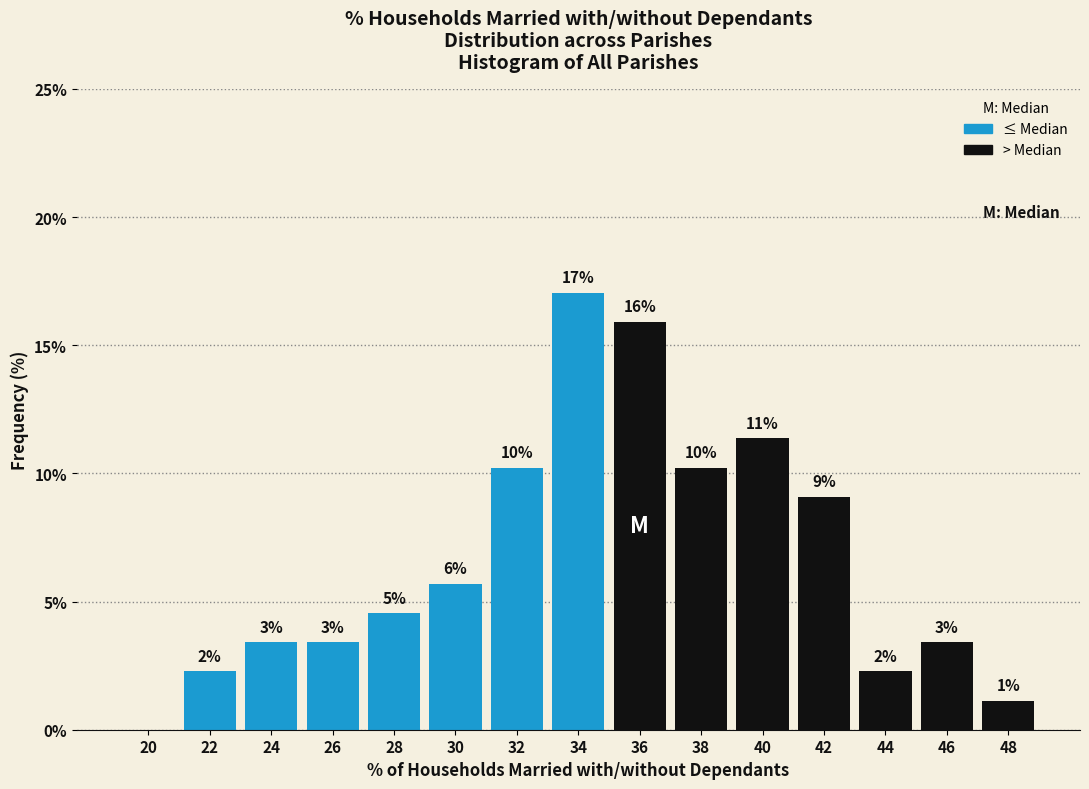

Are the bars horizontal?

No